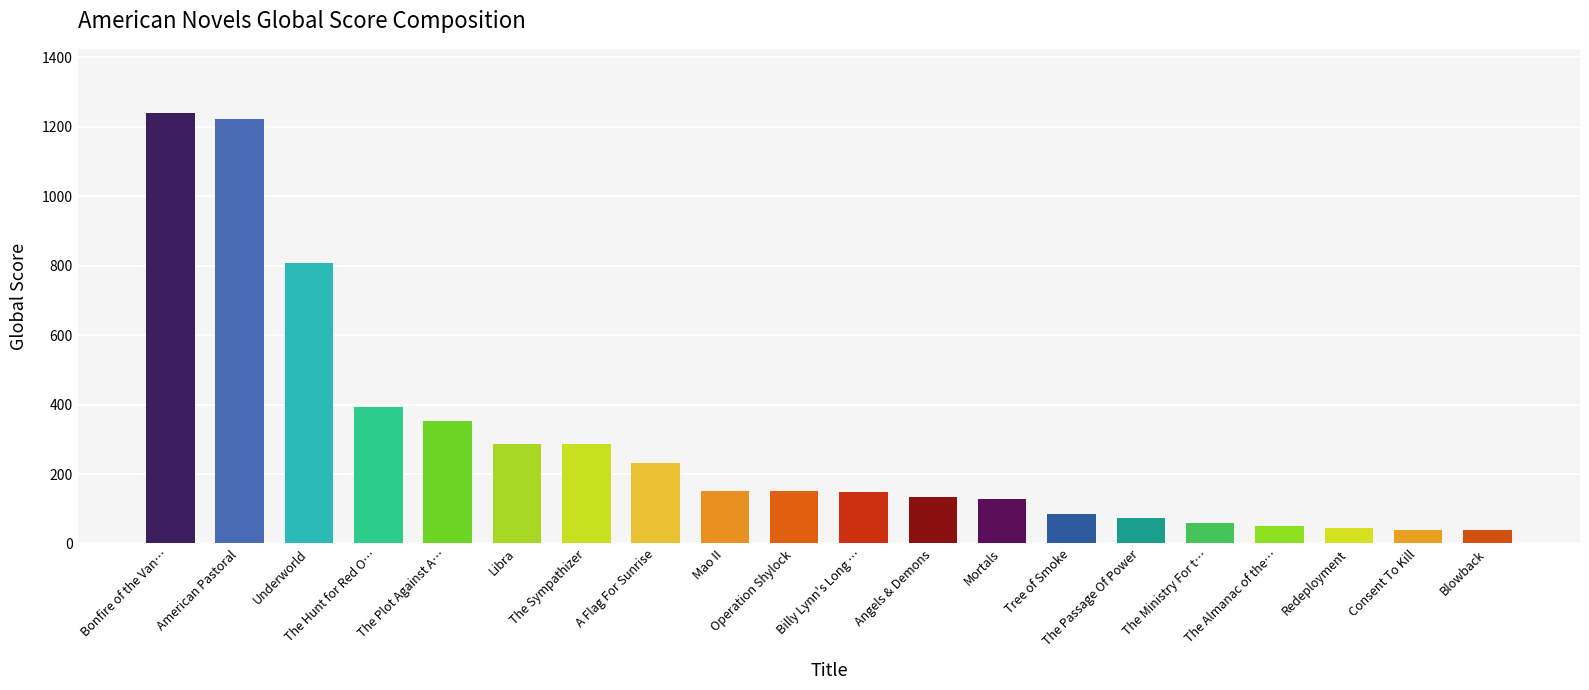

What is the sum of all values?

5921